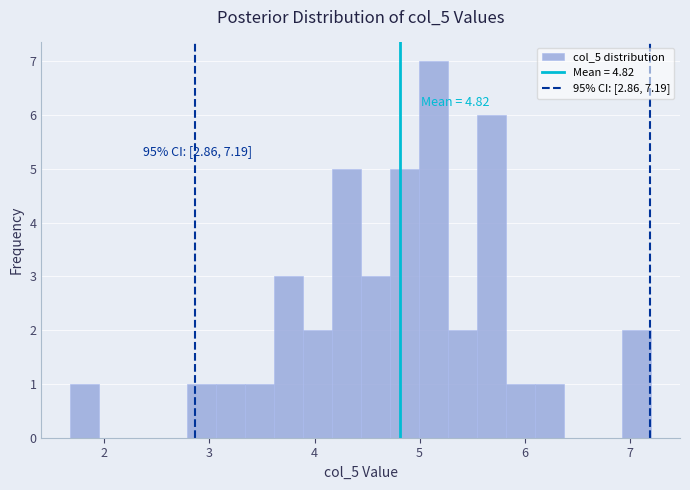

Around what value on the x-axis is the tallest bar? Give the approximate position of its centre, as read against the axis.

5.1